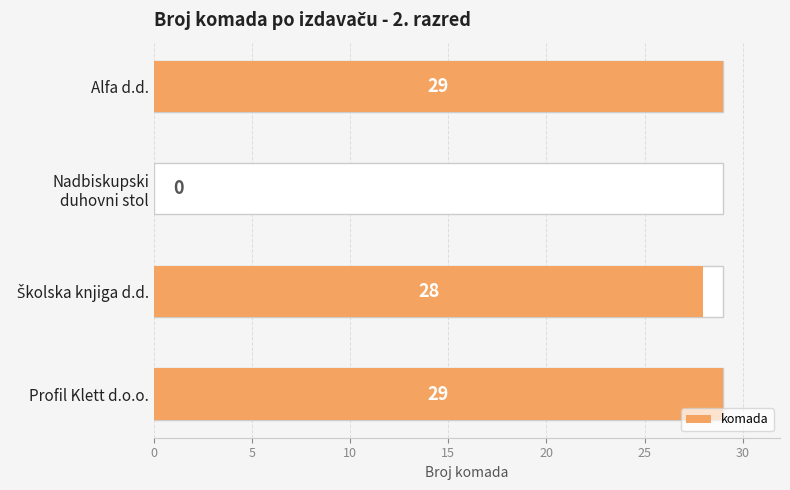

Which has a higher value, Nadbiskupski duhovni stol or Profil Klett d.o.o.?

Profil Klett d.o.o.